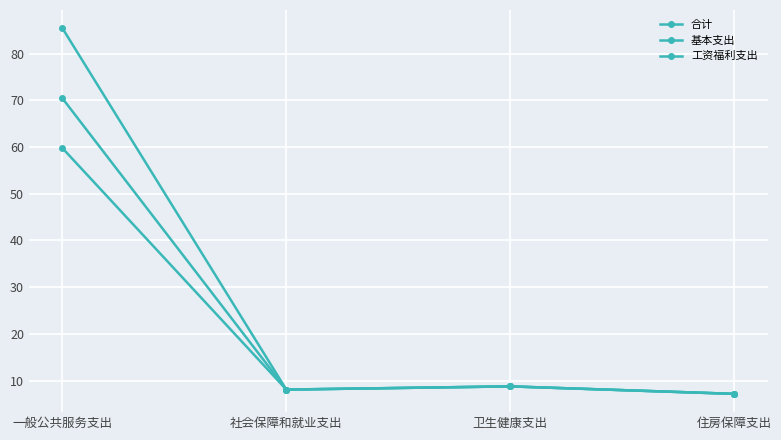

How many series are shown in this chart?

3